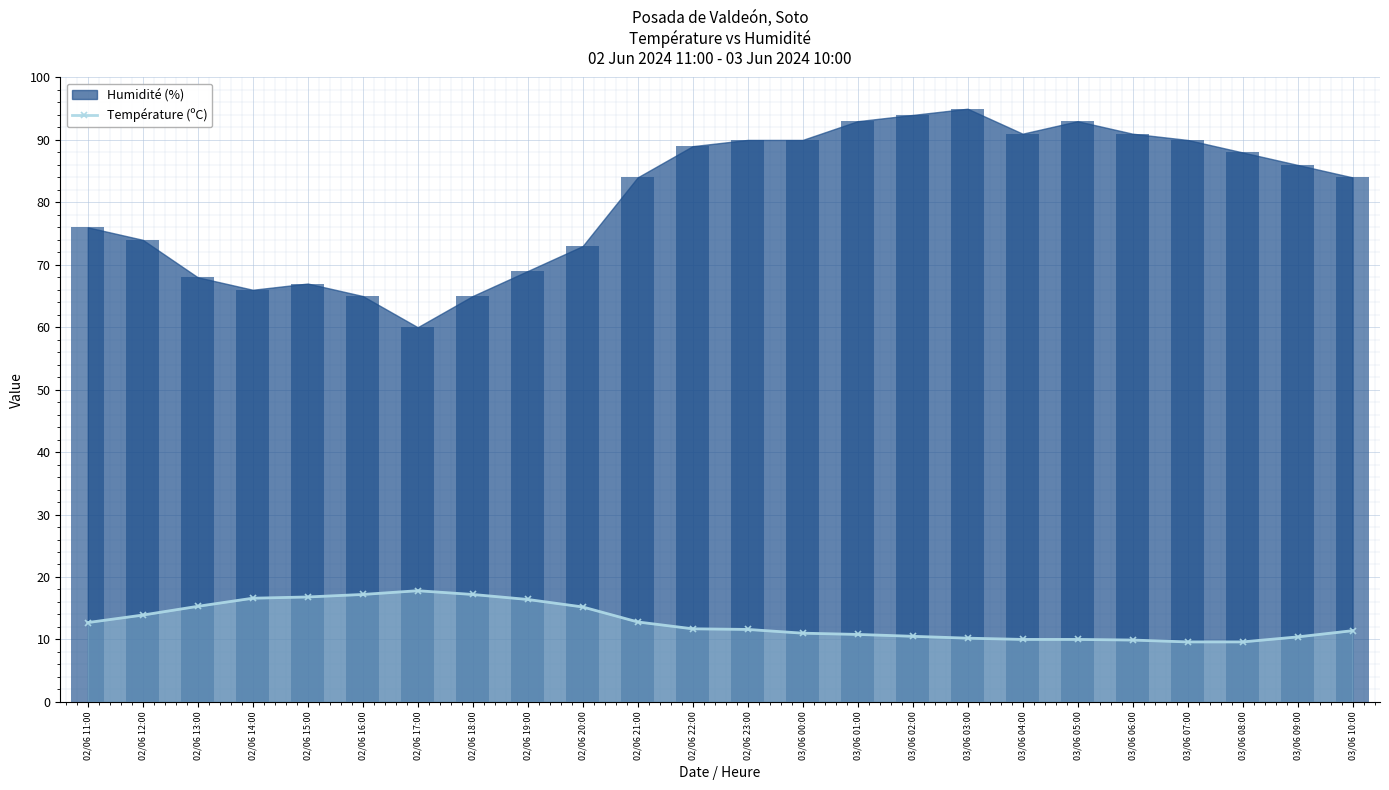

What is the difference between the maximum and second lowest values?

8.2